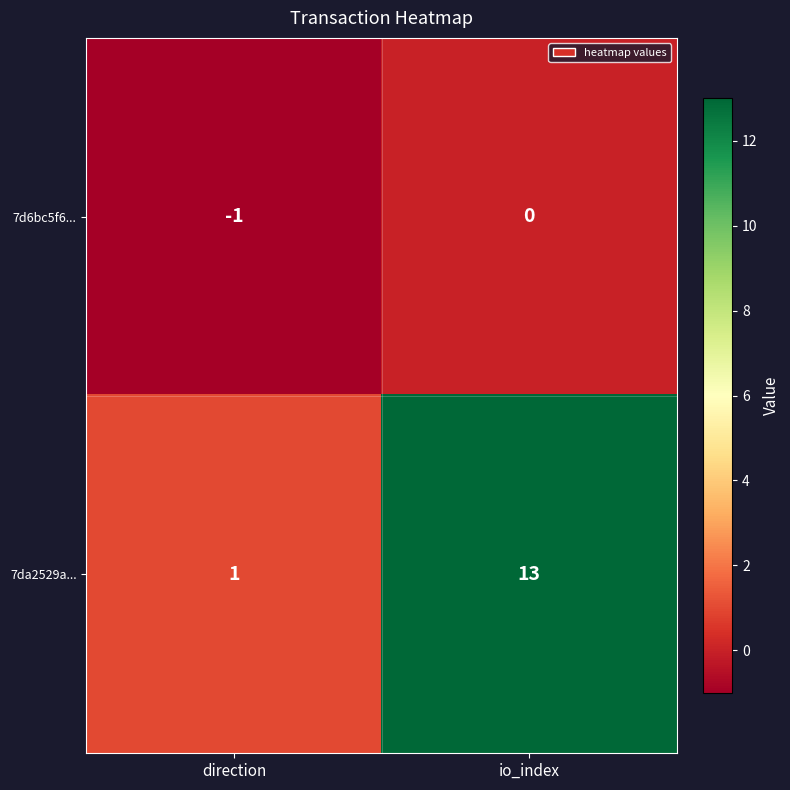

At io_index, list the series in order from smallest to largest.

7d6bc5f6..., 7da2529a...